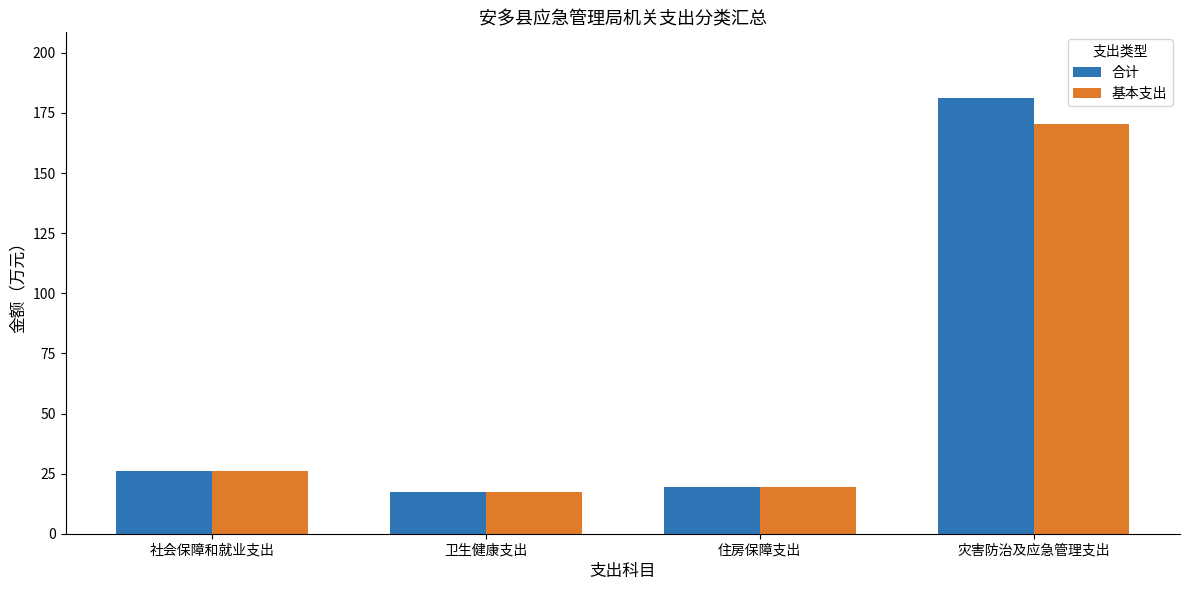

Reading left to right, list all the values displayed in this chart.

合计: 社会保障和就业支出=25.9	卫生健康支出=17.2	住房保障支出=19.3	灾害防治及应急管理支出=181.3
基本支出: 社会保障和就业支出=25.9	卫生健康支出=17.2	住房保障支出=19.3	灾害防治及应急管理支出=170.6